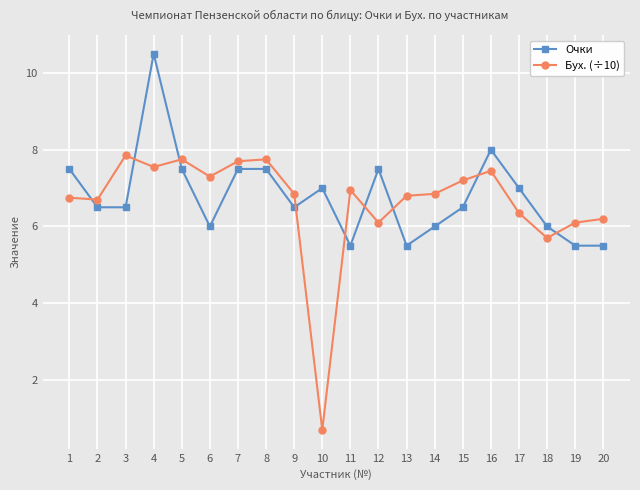

Which series ends up on top after the final intersection of Очки and Бух. (÷10)?

Бух. (÷10)